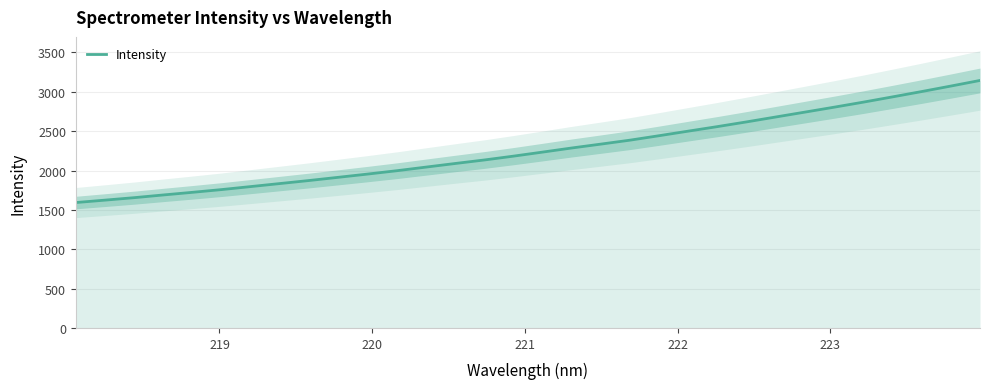

Does the chart display data point markers on the line(s)?

No